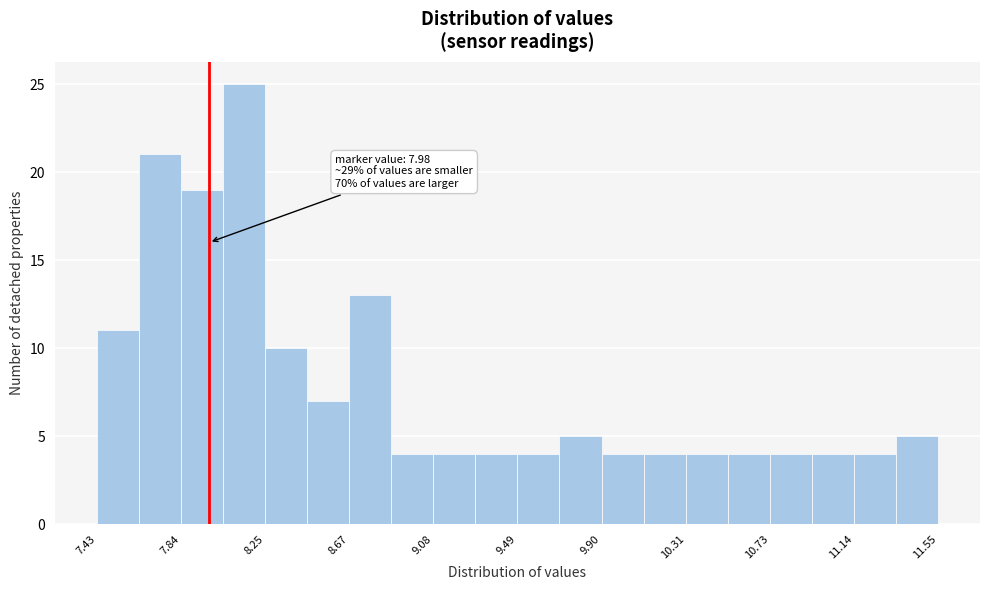

Which range on the x-axis has the tallest bar?

8.05 to 8.25